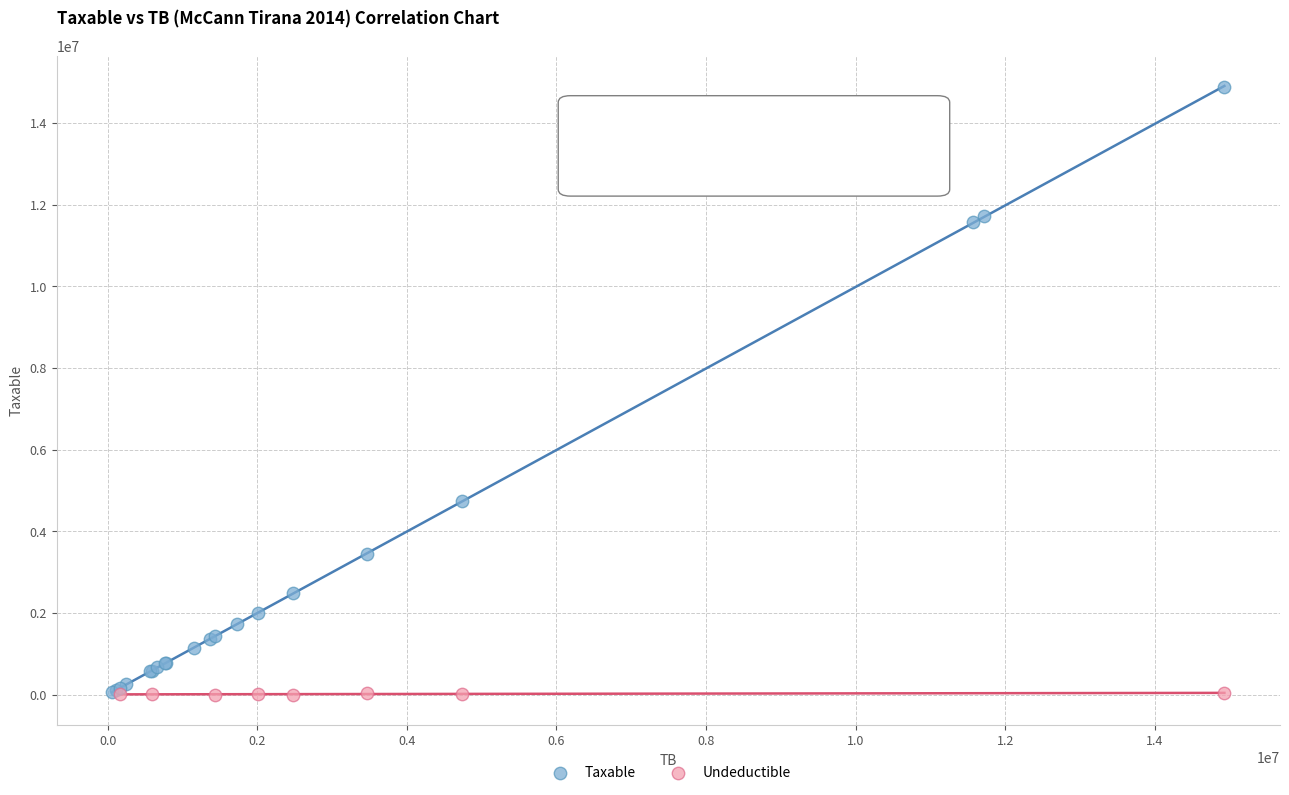

Which series has the widest spread of Y values?

Taxable